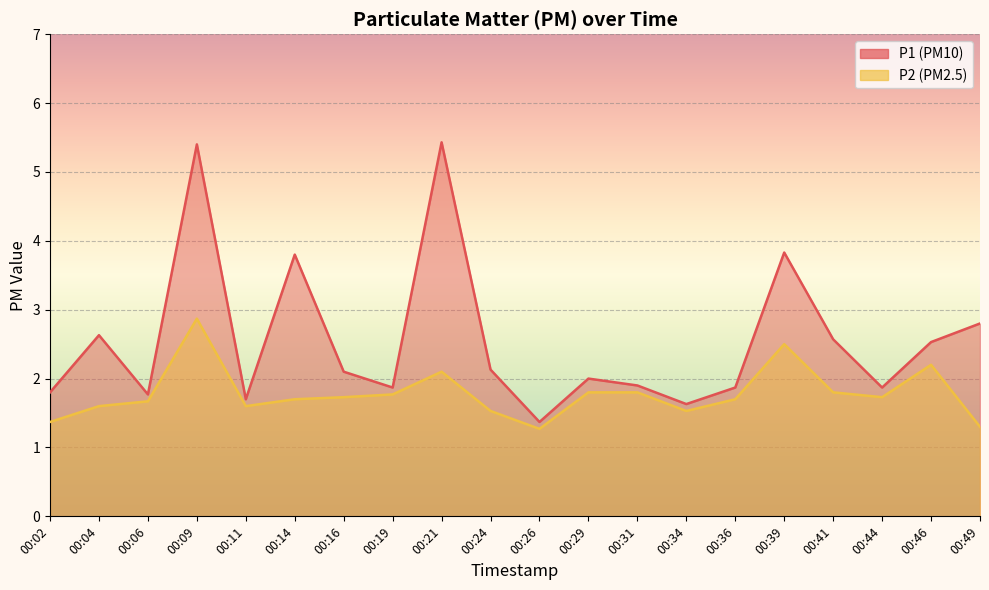

Which category has the lowest value in the P2 series?

00:26